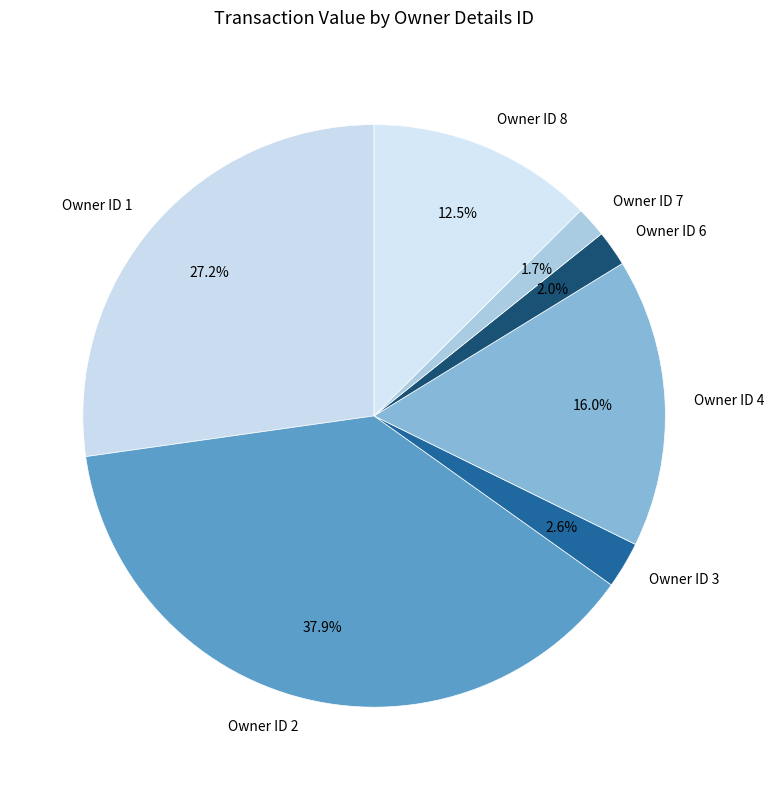

How much of the chart is everything except Owner ID 6?

98.0%